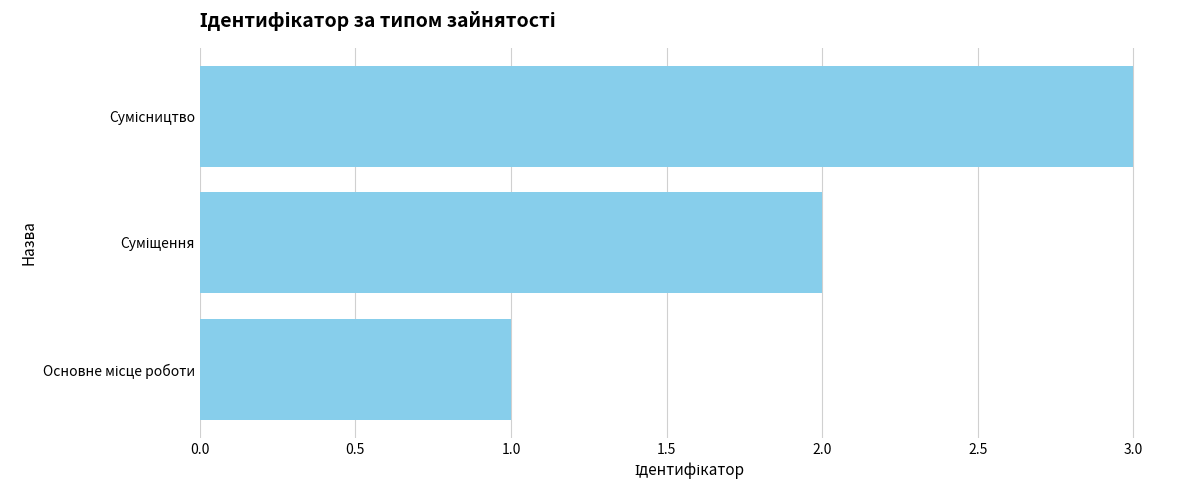

What is the greatest value displayed?

3